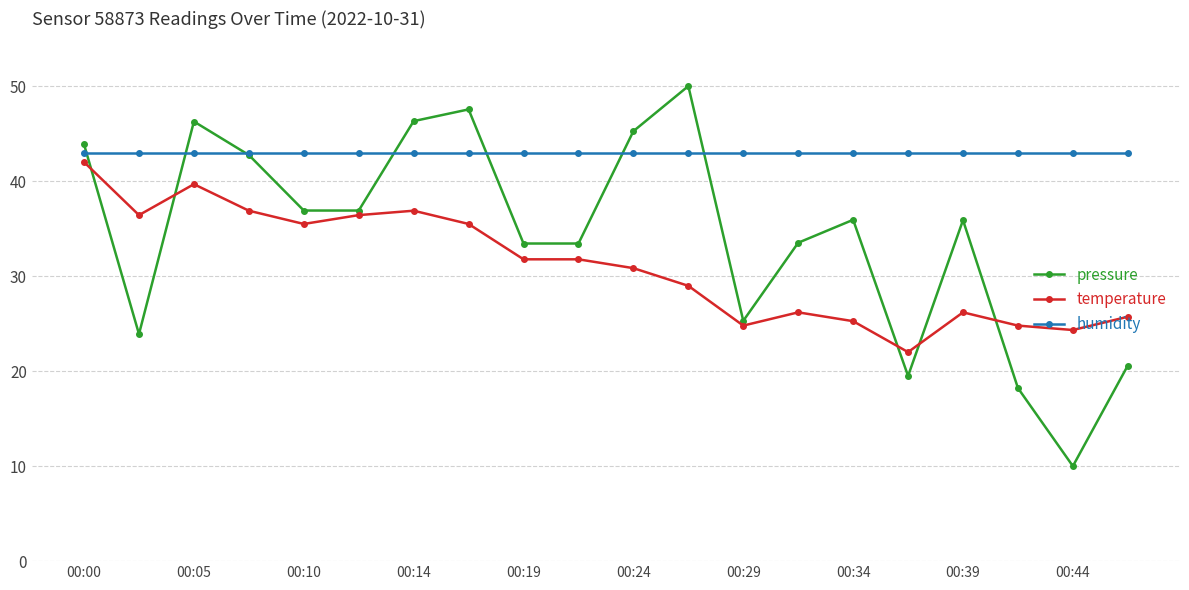

Which series has the widest spread of values?

pressure